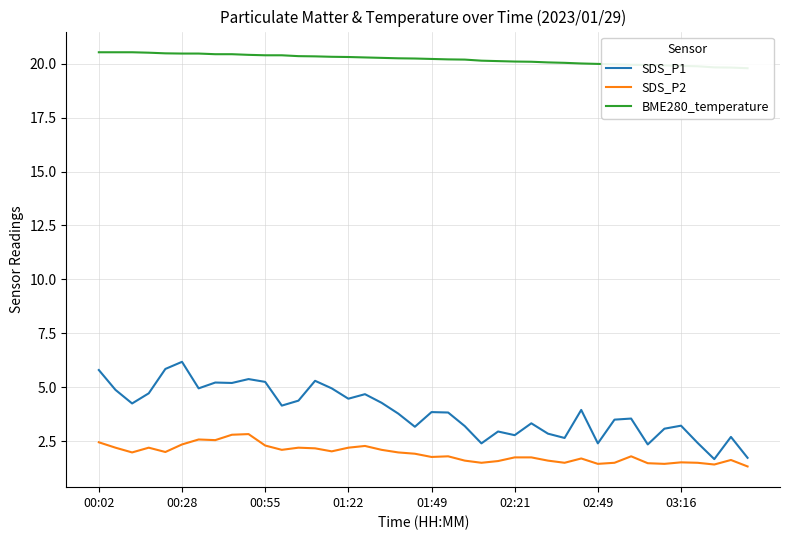

What is the minimum value for SDS_P1?

1.7